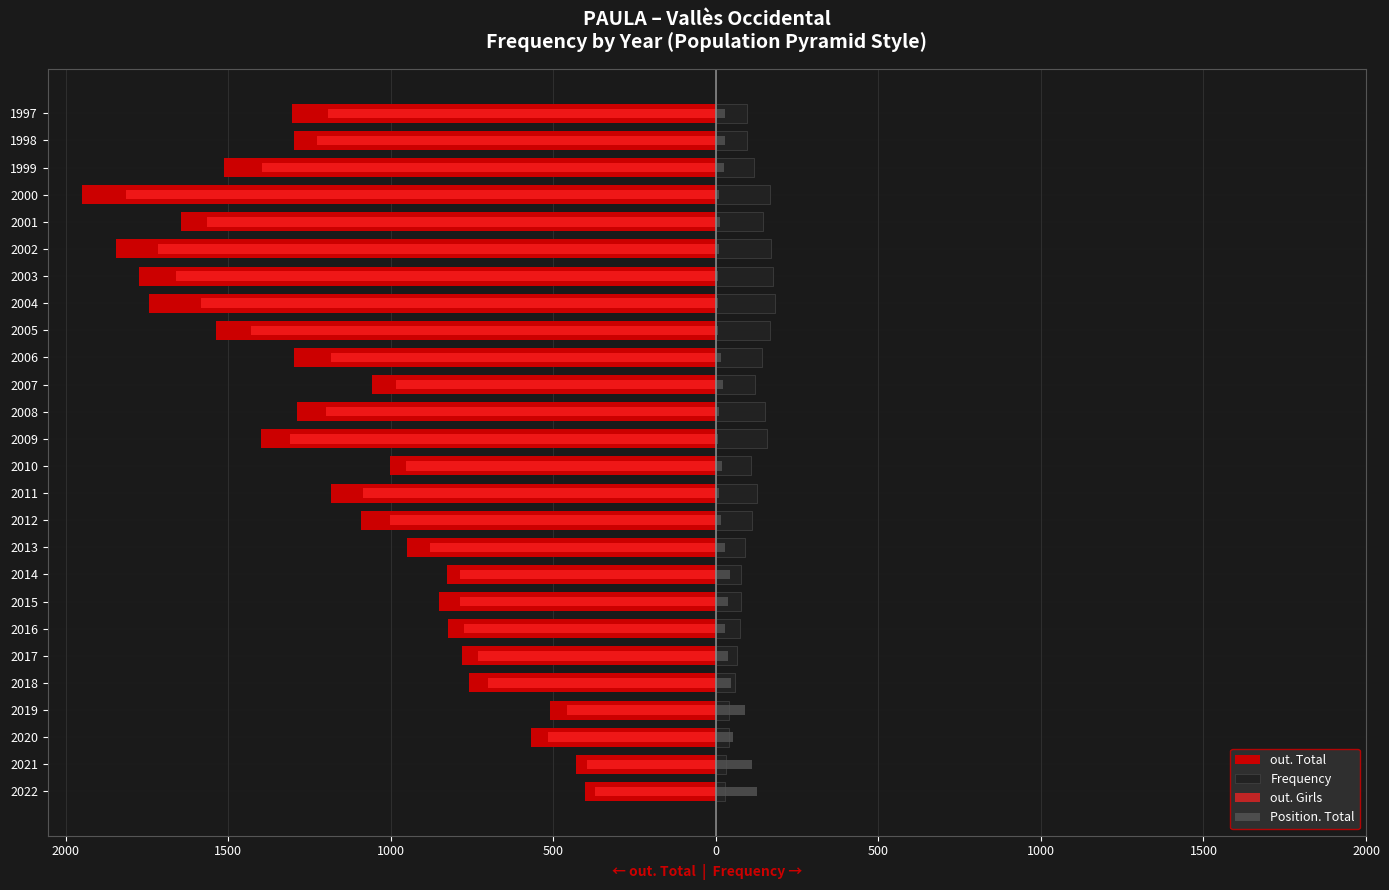

Reading left to right, list all the values displayed in this chart.

out. Total: -402.0	-429.0	-569.0	-510.0	-759.0	-780.0	-823.0	-851.0	-828.0	-949.0	-1091.0	-1183.0	-1004.0	-1398.0	-1289.0	-1058.0	-1298.0	-1538.0	-1744.0	-1774.0	-1844.0	-1644.0	-1949.0	-1512.0	-1297.0	-1305.0
Frequency: 28.0	31.0	41.0	39.0	60.0	65.0	73.0	76.0	76.0	89.0	111.0	127.0	109.0	156.0	151.0	119.0	142.0	165.0	182.0	175.0	169.0	145.0	165.0	118.0	96.0	95.0
out. Girls: -371.2	-397.8	-518.0	-459.4	-700.2	-730.4	-775.4	-788.0	-786.1	-880.6	-1002.6	-1085.9	-953.6	-1310.9	-1198.8	-984.1	-1184.0	-1429.7	-1583.1	-1659.6	-1715.0	-1564.7	-1814.4	-1395.9	-1225.8	-1192.0
Position. Total: 126.0	111.0	54.0	90.0	48.0	36.0	27.0	36.0	42.0	27.0	15.0	9.0	18.0	6.0	9.0	21.0	15.0	6.0	6.0	6.0	9.0	12.0	9.0	24.0	27.0	27.0